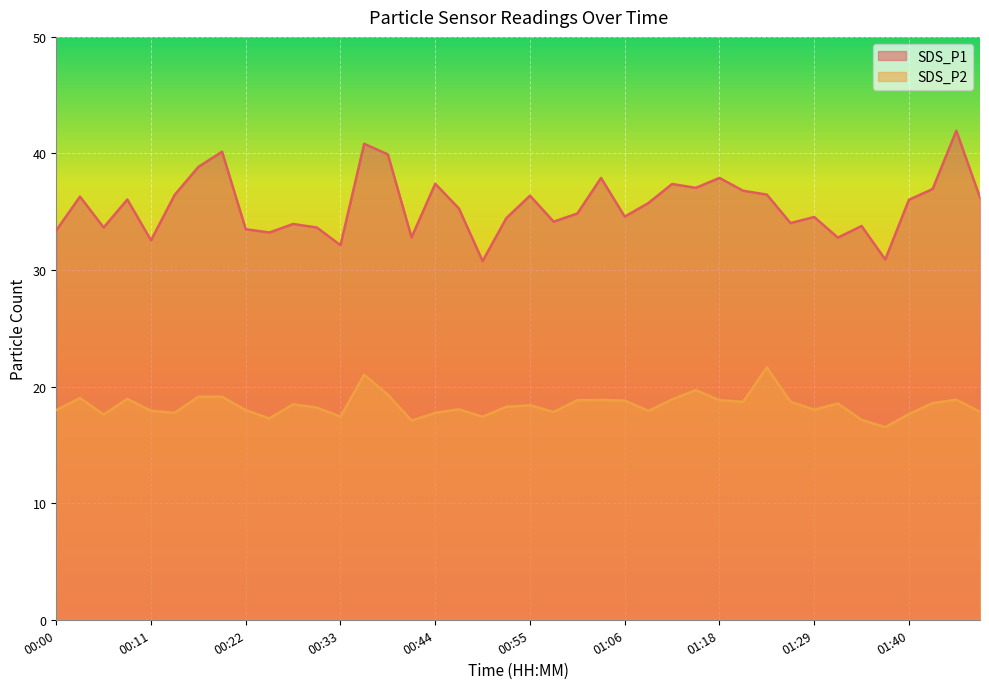

Reading left to right, extract all data points from this chart.

SDS_P1: 33.4	36.3	33.6	36.0	32.5	36.5	38.9	40.1	33.5	33.2	34.0	33.6	32.1	40.8	39.9	32.8	37.4	35.3	30.8	34.5	36.4	34.1	34.9	37.9	34.6	35.8	37.4	37.0	37.9	36.8	36.5	34.0	34.5	32.8	33.8	30.9	36.0	37.0	42.0	36.2
SDS_P2: 18.0	19.0	17.6	18.9	17.9	17.8	19.1	19.1	18.0	17.3	18.5	18.2	17.4	21.0	19.3	17.1	17.8	18.1	17.4	18.3	18.4	17.8	18.8	18.9	18.8	17.9	18.9	19.7	18.8	18.7	21.6	18.7	18.0	18.6	17.1	16.5	17.6	18.6	18.9	17.8